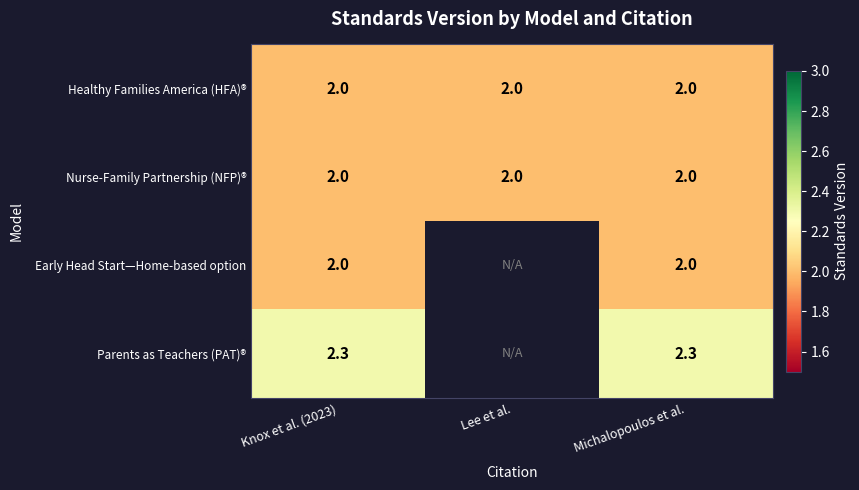

Read the Healthy Families America (HFA)® value at Lee et al..

2.0